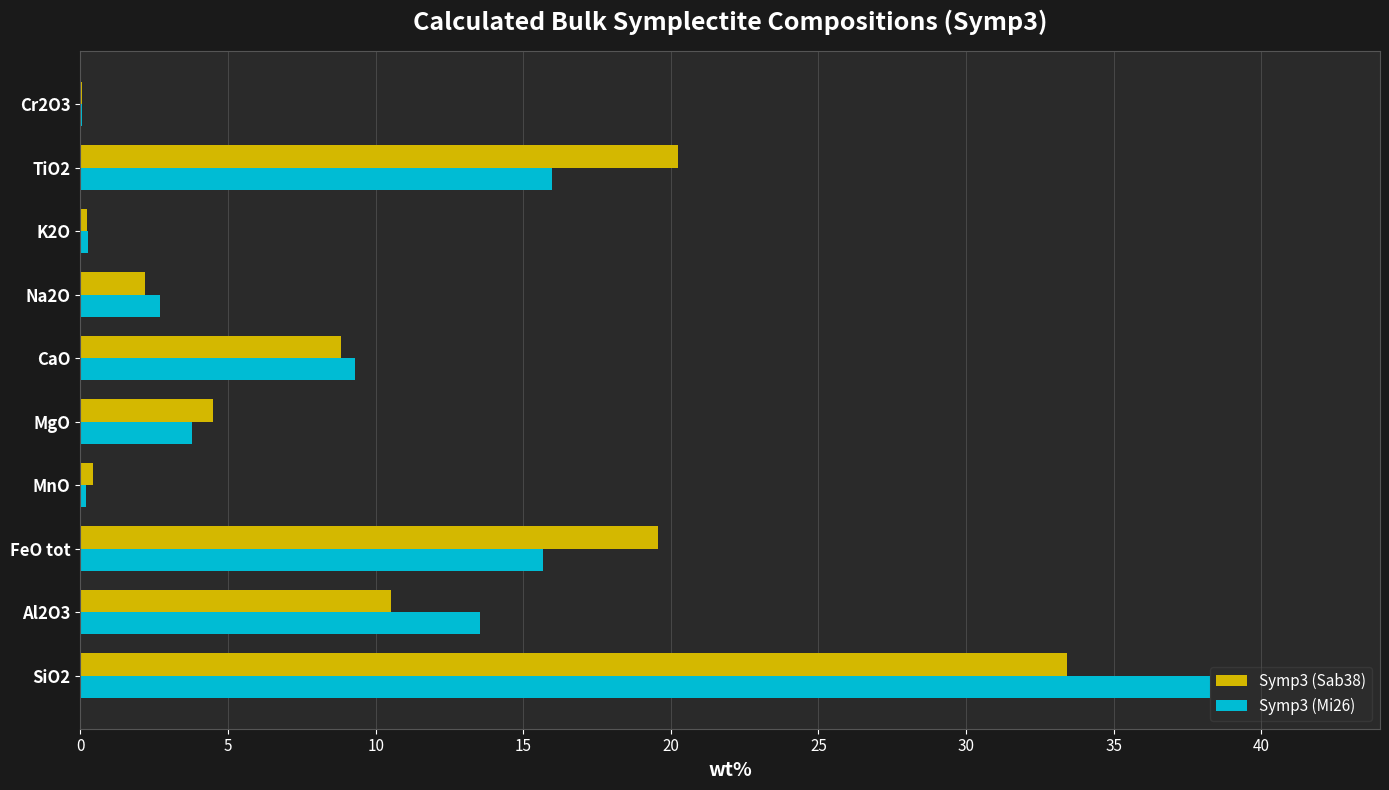

Is the value of Symp3 (Sab38) at K2O greater than the value of Symp3 (Mi26) at CaO?

No